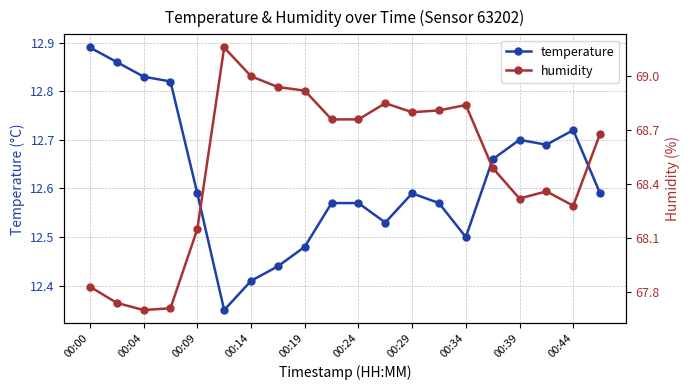

What value does the temperature series have at 15?

12.7